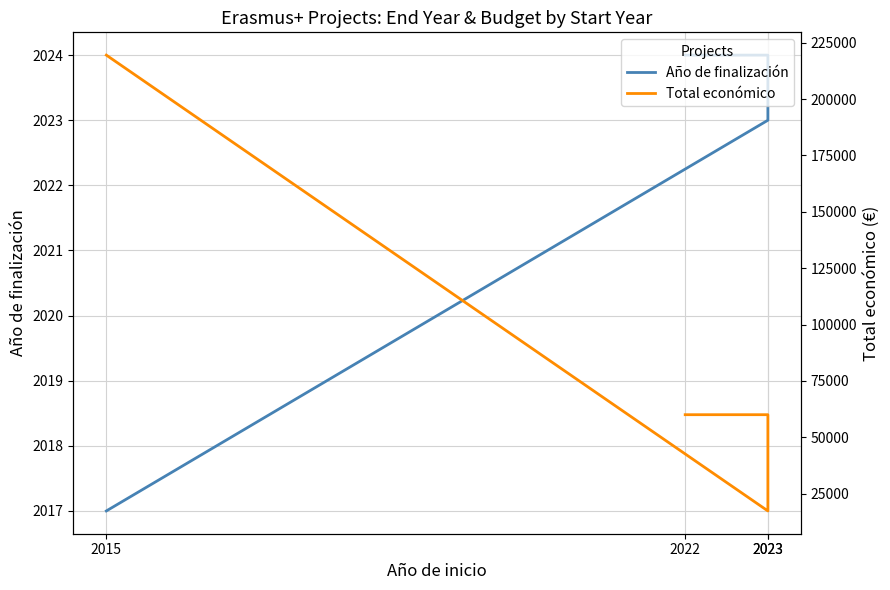

What is the label of the 1st point from the right?

2015